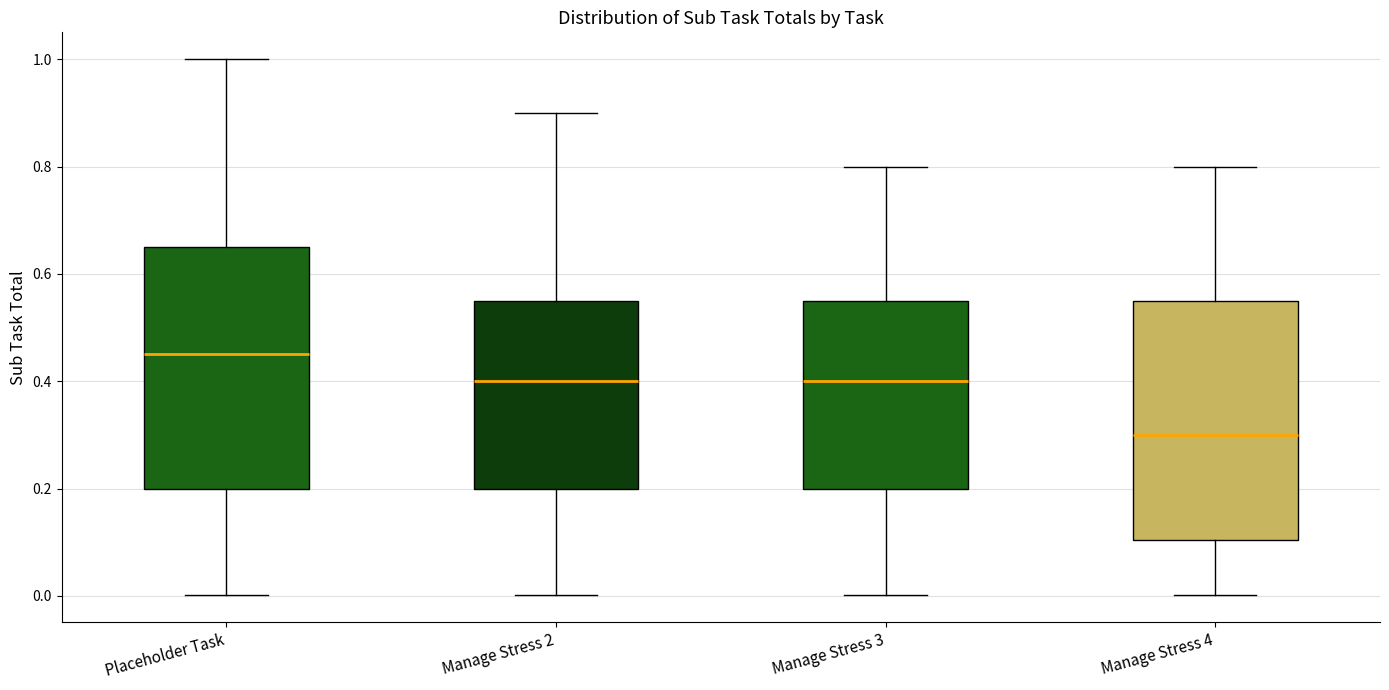

Which box has the lowest median line?

Manage Stress 4